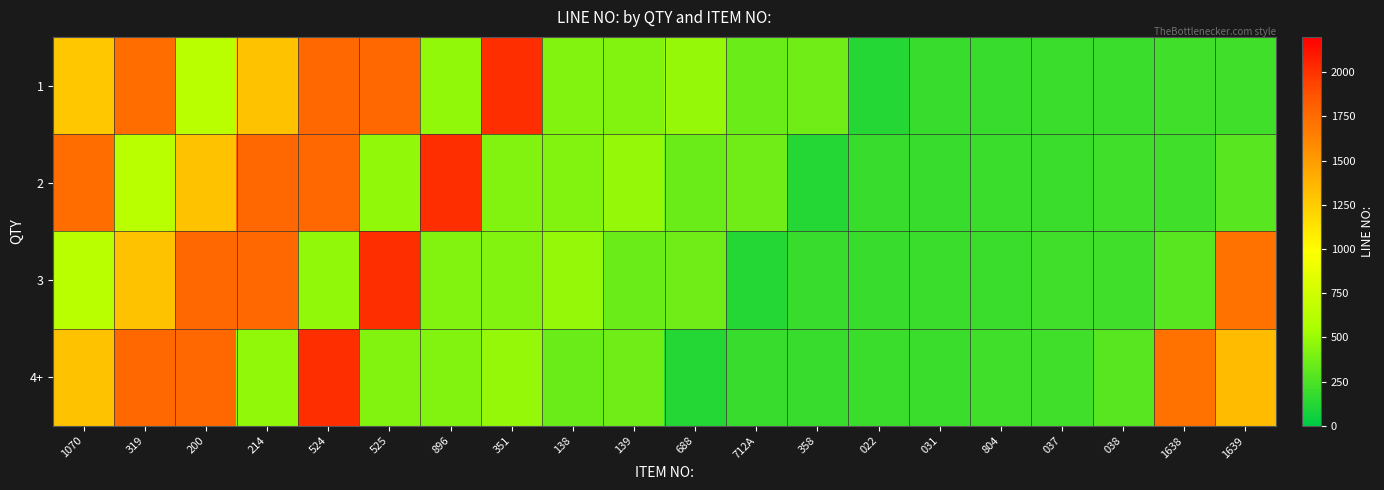

Reading left to right, what are all the values shown in this chart?

1: 1070=1280	319=1738	200=629	214=1300	524=1769	525=1770	896=475	351=2016	138=423	139=424	688=487	712A=346	358=361	022=128	031=186	804=189	037=193	038=197	1638=208	1639=210
2: 1070=1738	319=629	200=1300	214=1769	524=1770	525=475	896=2016	351=423	138=424	139=487	688=346	712A=361	358=128	022=186	031=189	804=193	037=197	038=208	1638=210	1639=284
3: 1070=629	319=1300	200=1769	214=1770	524=475	525=2016	896=423	351=424	138=487	139=346	688=361	712A=128	358=186	022=189	031=193	804=197	037=208	038=210	1638=284	1639=1714
4+: 1070=1300	319=1769	200=1770	214=475	524=2016	525=423	896=424	351=487	138=346	139=361	688=128	712A=186	358=189	022=193	031=197	804=208	037=210	038=284	1638=1714	1639=1339